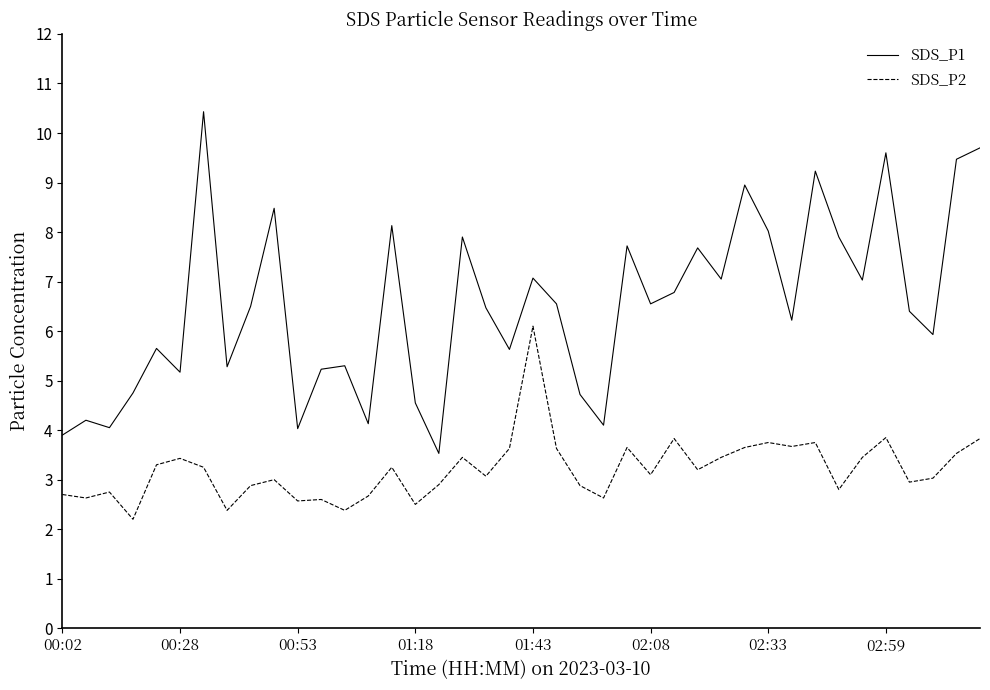

Which series has the largest total across all categories?

SDS_P1